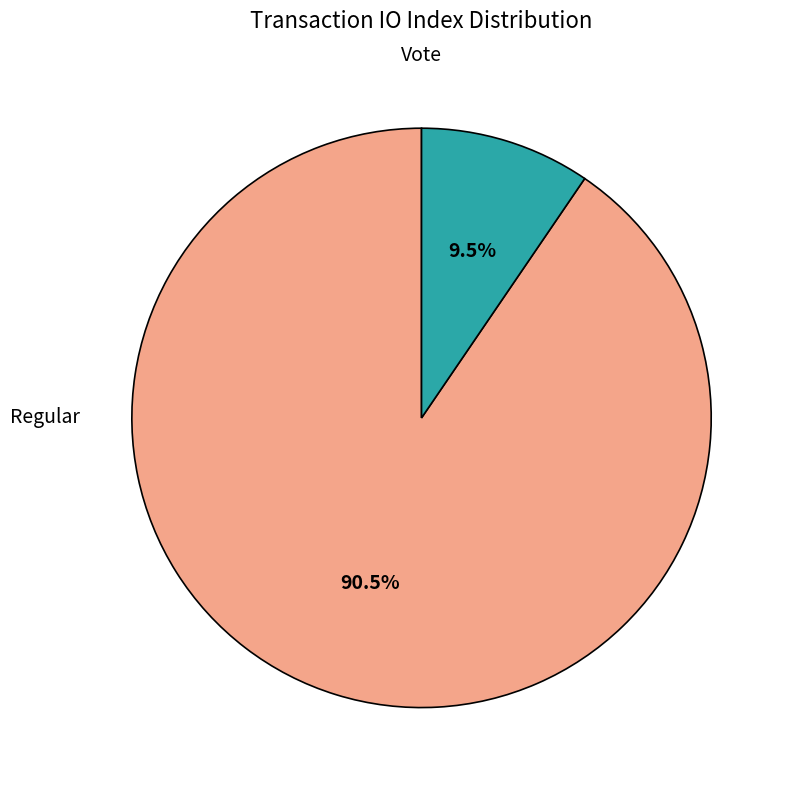

What is the largest slice in the pie chart?

Regular